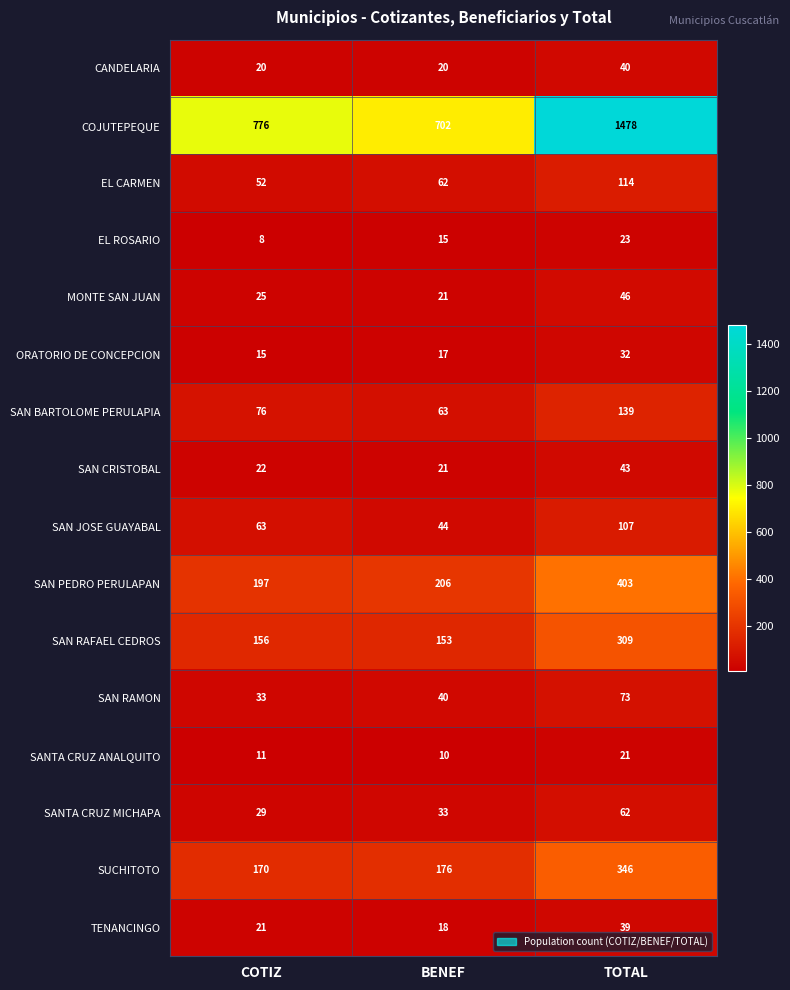

Rank the series at TOTAL from highest to lowest value.

COJUTEPEQUE, SAN PEDRO PERULAPAN, SUCHITOTO, SAN RAFAEL CEDROS, SAN BARTOLOME PERULAPIA, EL CARMEN, SAN JOSE GUAYABAL, SAN RAMON, SANTA CRUZ MICHAPA, MONTE SAN JUAN, SAN CRISTOBAL, CANDELARIA, TENANCINGO, ORATORIO DE CONCEPCION, EL ROSARIO, SANTA CRUZ ANALQUITO